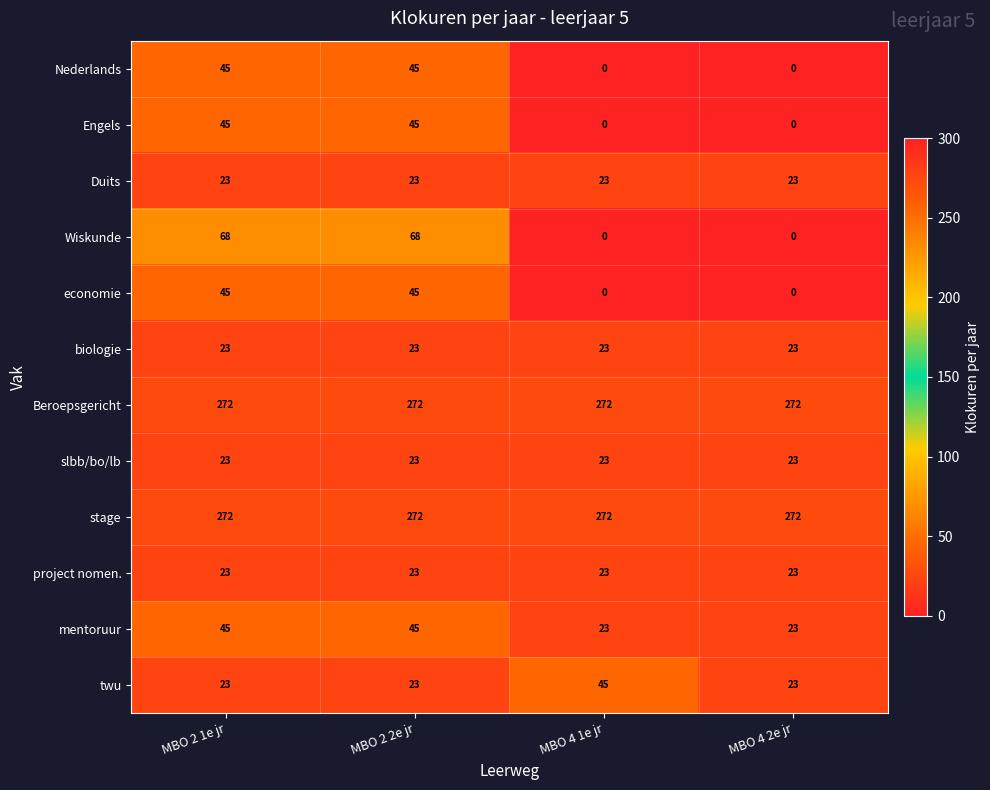

The Beroepsgericht series shows 272 at MBO 2 2e jr. True or false?

True